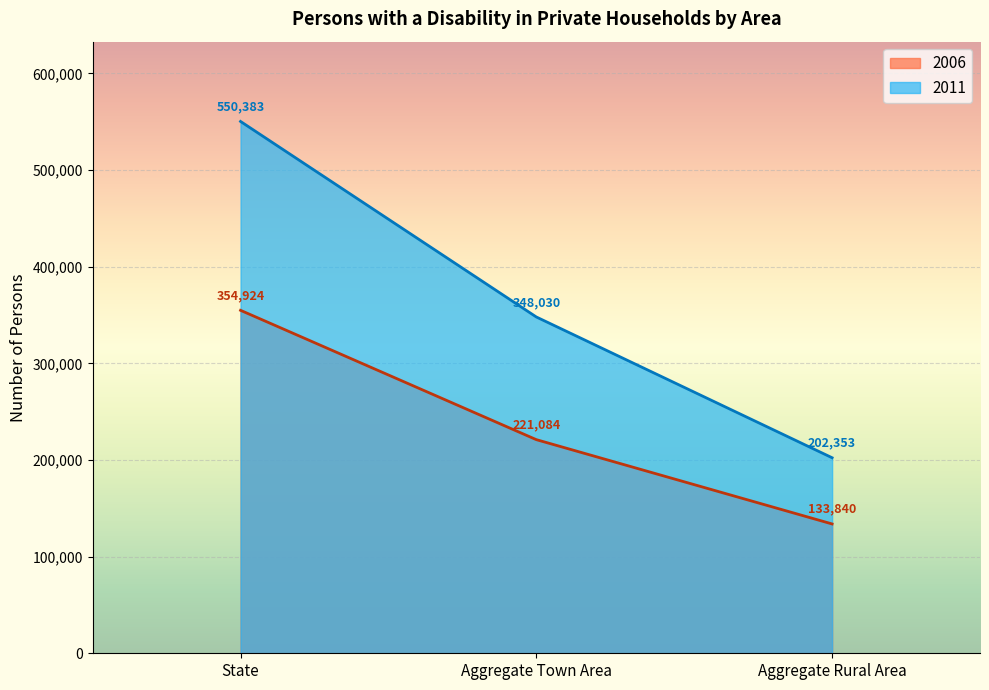

What is the sum of the 2006 values at Aggregate Rural Area and State?

488764